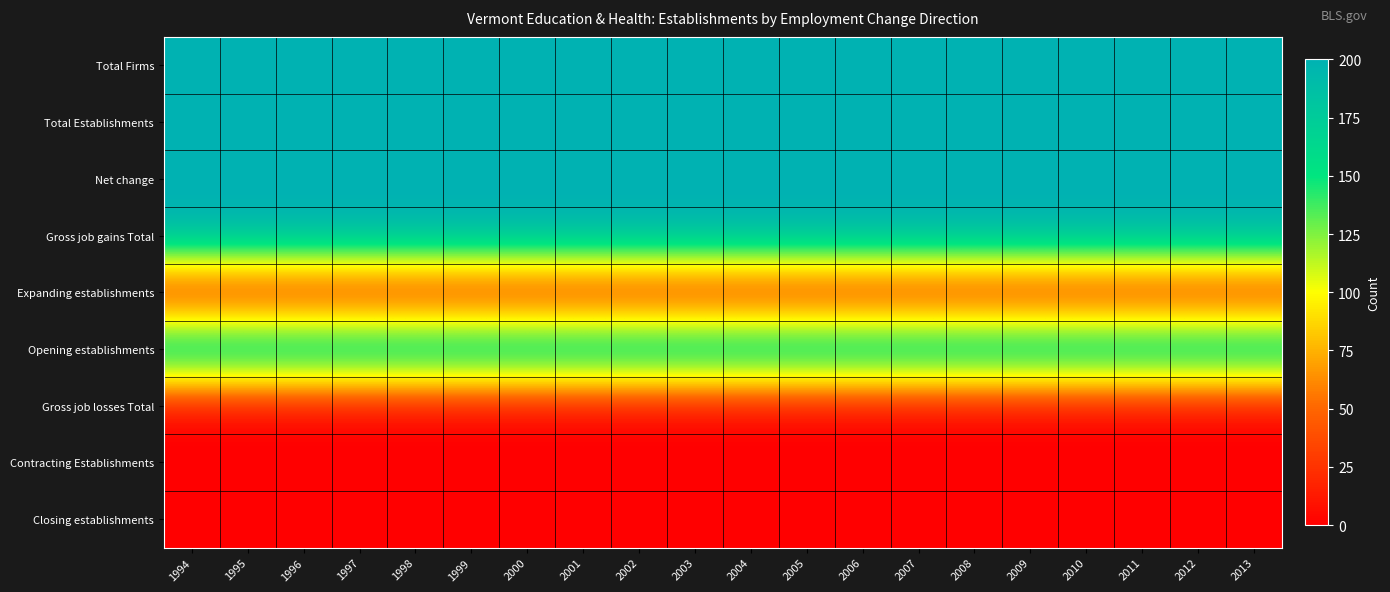

Reading left to right, what are all the values shown in this chart?

Total Firms: 1994=200	1995=200	1996=200	1997=200	1998=200	1999=200	2000=200	2001=200	2002=200	2003=200	2004=200	2005=200	2006=200	2007=200	2008=200	2009=200	2010=200	2011=200	2012=200	2013=200
Total Establishments: 1994=200	1995=200	1996=200	1997=200	1998=200	1999=200	2000=200	2001=200	2002=200	2003=200	2004=200	2005=200	2006=200	2007=200	2008=200	2009=200	2010=200	2011=200	2012=200	2013=200
Net change: 1994=200	1995=200	1996=200	1997=200	1998=200	1999=200	2000=200	2001=200	2002=200	2003=200	2004=200	2005=200	2006=200	2007=200	2008=200	2009=200	2010=200	2011=200	2012=200	2013=200
Gross job gains Total: 1994=200	1995=200	1996=200	1997=200	1998=200	1999=200	2000=200	2001=200	2002=200	2003=200	2004=200	2005=200	2006=200	2007=200	2008=200	2009=200	2010=200	2011=200	2012=200	2013=200
Expanding establishments: 1994=0	1995=0	1996=0	1997=0	1998=0	1999=0	2000=0	2001=0	2002=0	2003=0	2004=0	2005=0	2006=0	2007=0	2008=0	2009=0	2010=0	2011=0	2012=0	2013=0
Opening establishments: 1994=200	1995=200	1996=200	1997=200	1998=200	1999=200	2000=200	2001=200	2002=200	2003=200	2004=200	2005=200	2006=200	2007=200	2008=200	2009=200	2010=200	2011=200	2012=200	2013=200
Gross job losses Total: 1994=0	1995=0	1996=0	1997=0	1998=0	1999=0	2000=0	2001=0	2002=0	2003=0	2004=0	2005=0	2006=0	2007=0	2008=0	2009=0	2010=0	2011=0	2012=0	2013=0
Contracting Establishments: 1994=0	1995=0	1996=0	1997=0	1998=0	1999=0	2000=0	2001=0	2002=0	2003=0	2004=0	2005=0	2006=0	2007=0	2008=0	2009=0	2010=0	2011=0	2012=0	2013=0
Closing establishments: 1994=0	1995=0	1996=0	1997=0	1998=0	1999=0	2000=0	2001=0	2002=0	2003=0	2004=0	2005=0	2006=0	2007=0	2008=0	2009=0	2010=0	2011=0	2012=0	2013=0